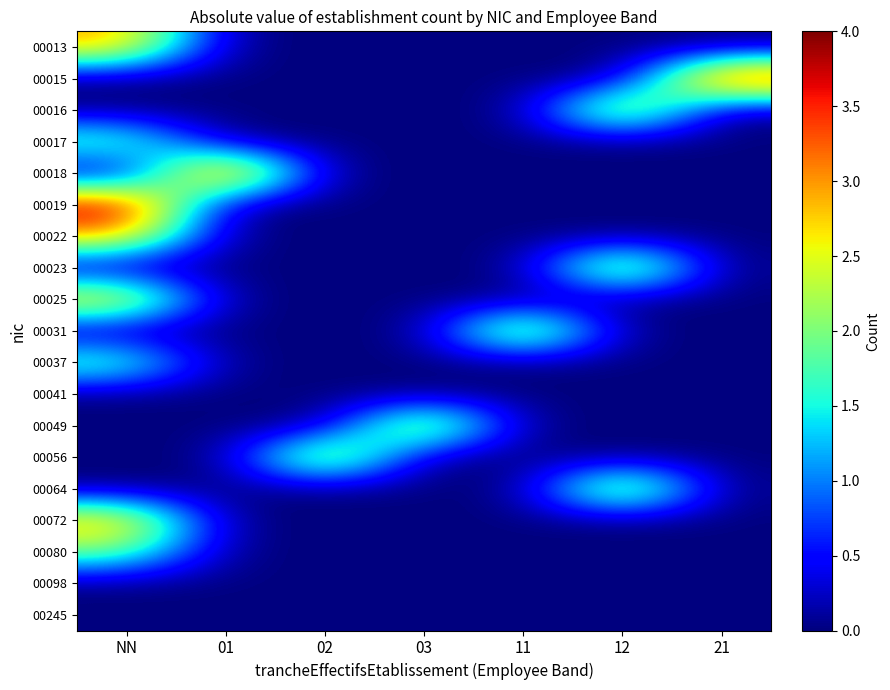

Which category has the lowest value across all series?

01